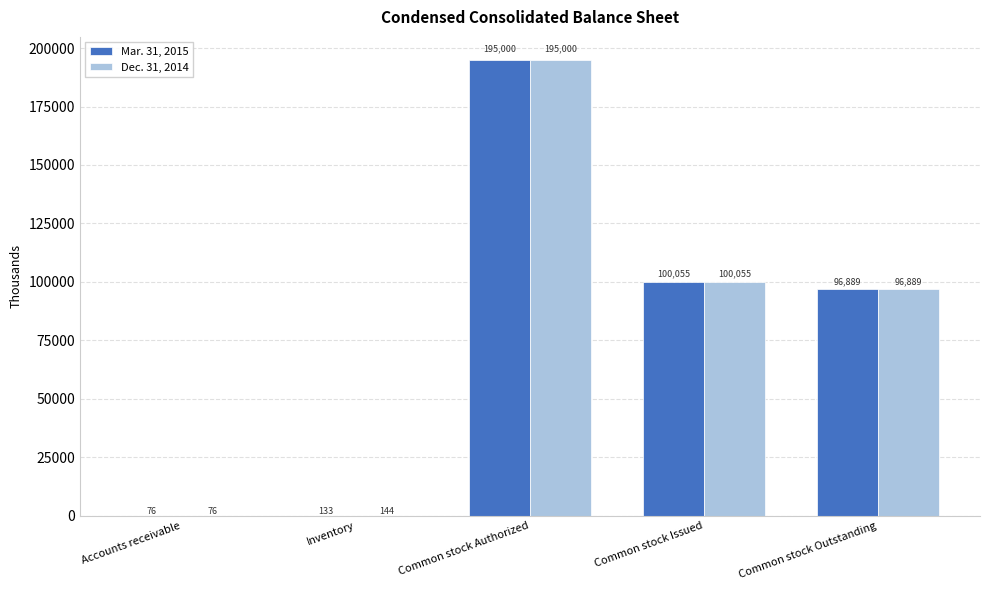

What is the sum of all Mar. 31, 2015 values?

392153